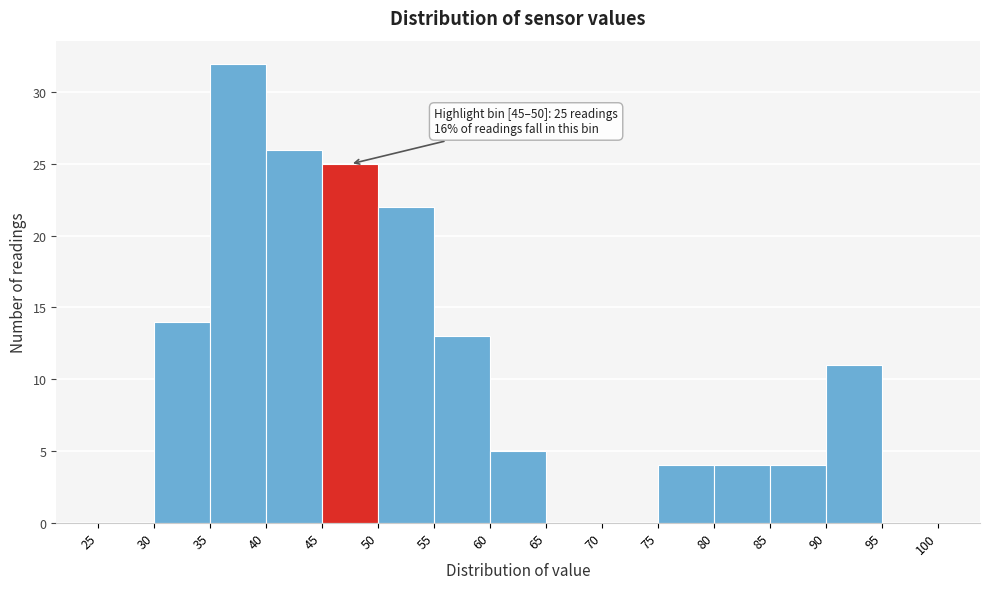

Which range on the x-axis has the tallest bar?

35 to 40